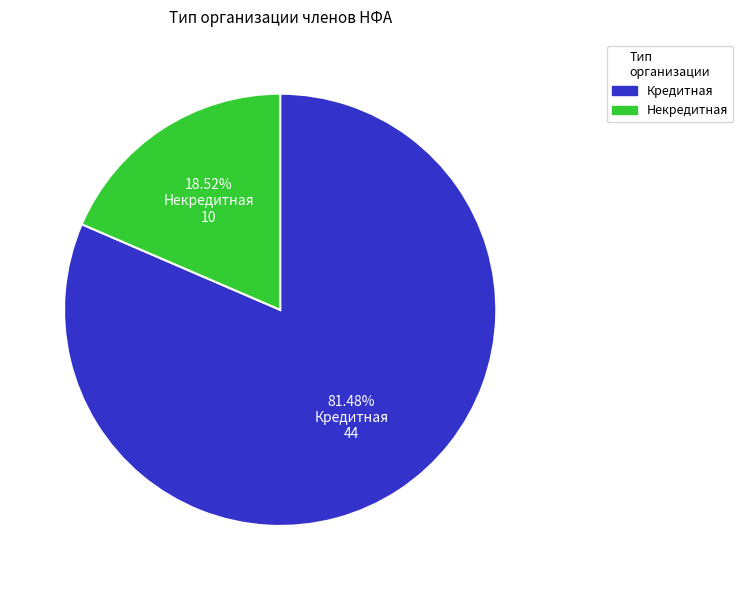

How many segments does this pie chart have?

2